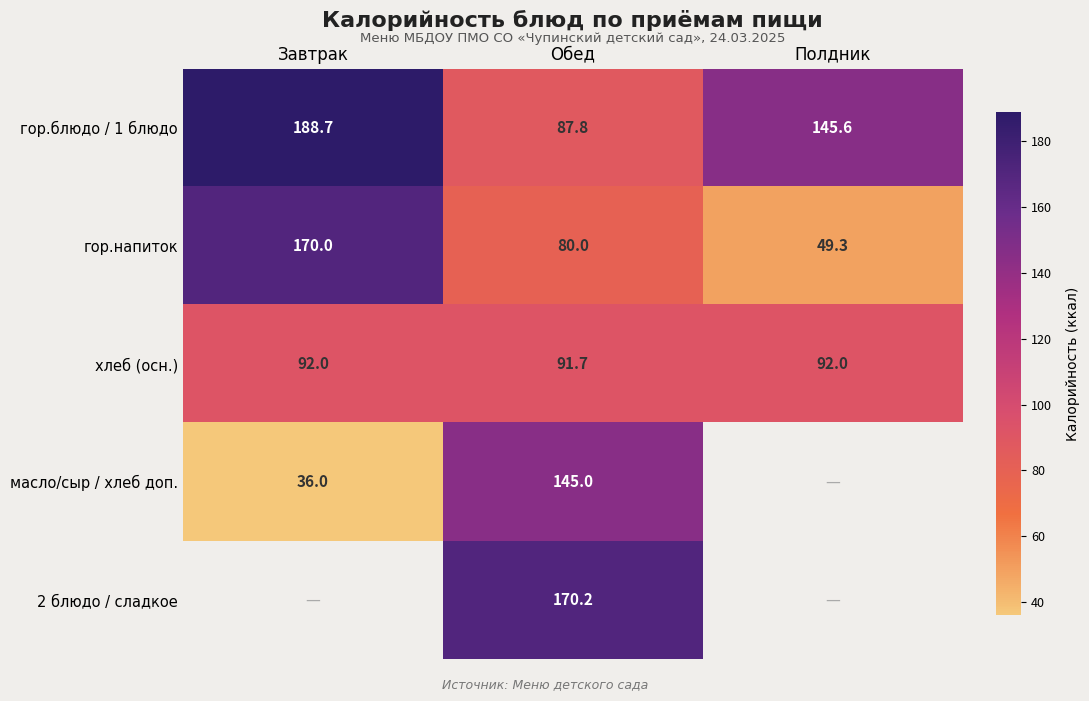

True or false: 2 блюдо / сладкое has a value of 116.1 at Обед.

False